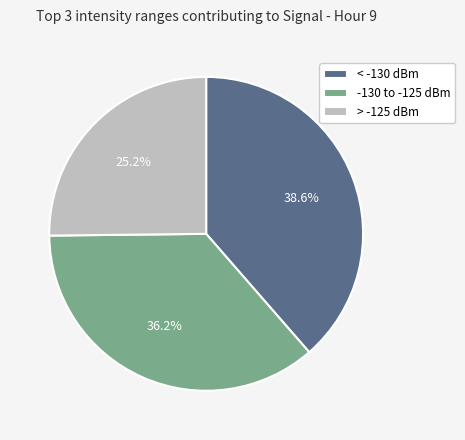

Rank the categories by value from lowest to highest.

> -125 dBm, -130 to -125 dBm, < -130 dBm